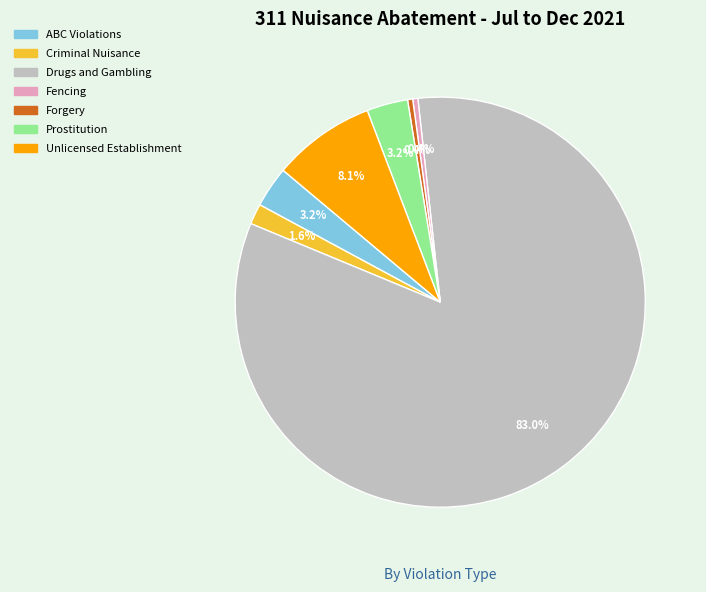

Is there a majority slice in this chart?

Yes